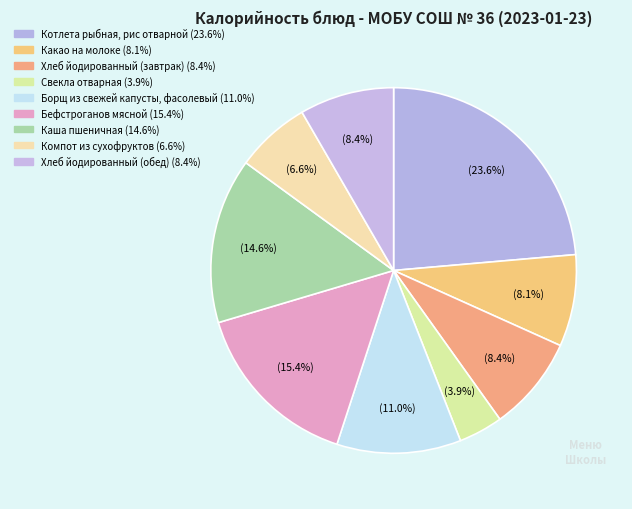

Which has a higher value, Хлеб йодированный (завтрак) or Каша пшеничная?

Каша пшеничная